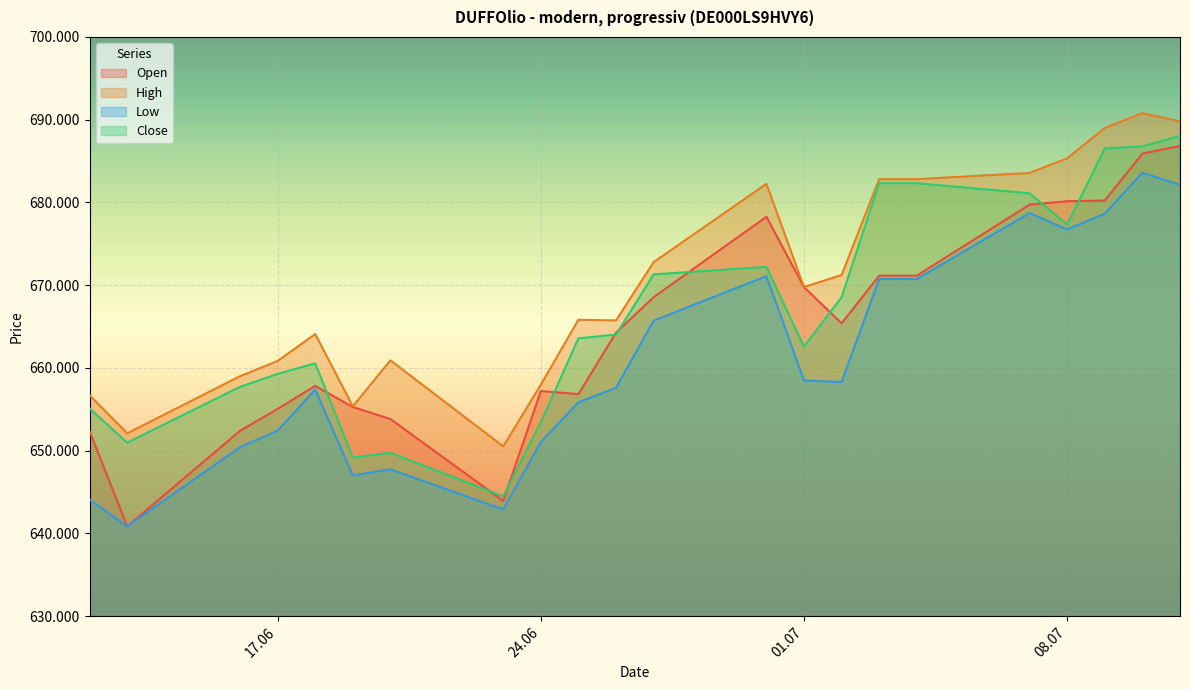

Is it true that Low equals 642907 at 23.06.2025?

True